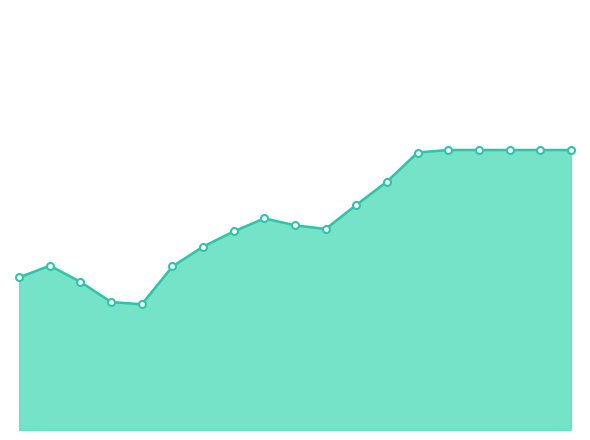

What is the value of the 11th point from the left?

97.2